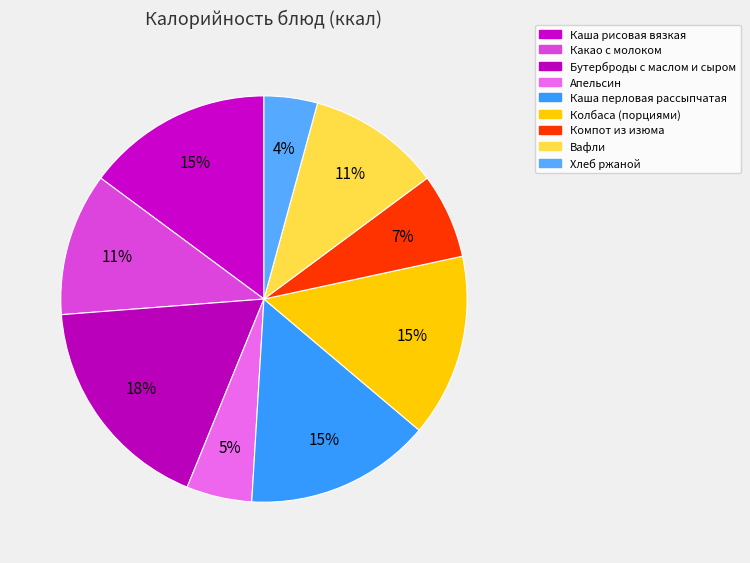

How many segments does this pie chart have?

9